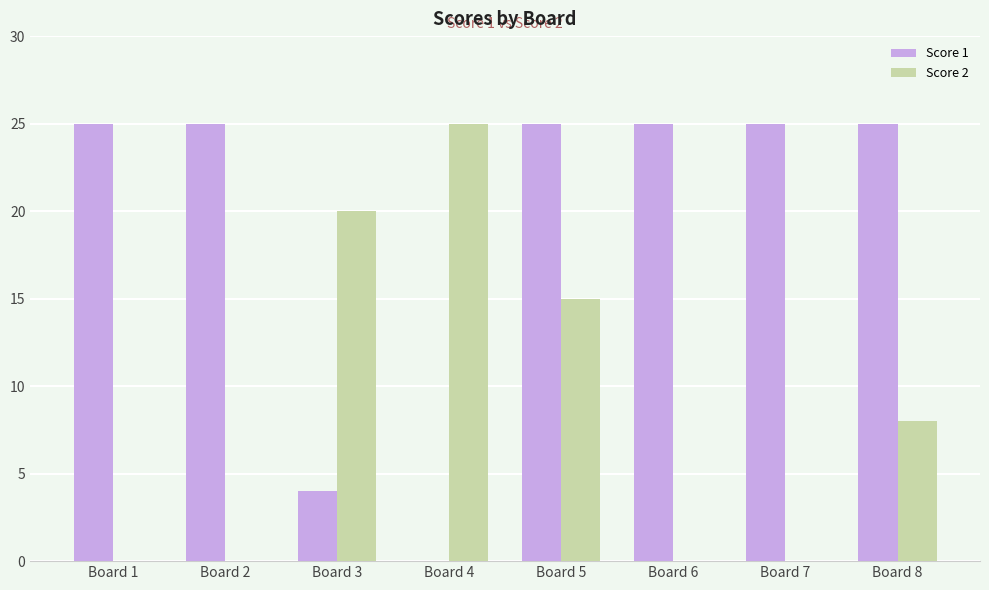

What is the sum of all Score 1 values?

154